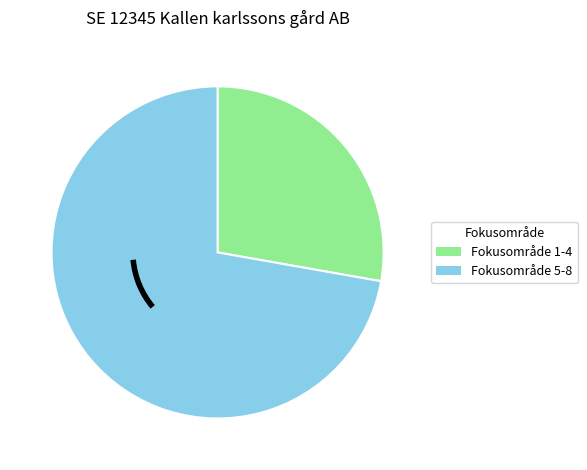

Between Fokusområde 5-8 and Fokusområde 1-4, which is larger?

Fokusområde 5-8